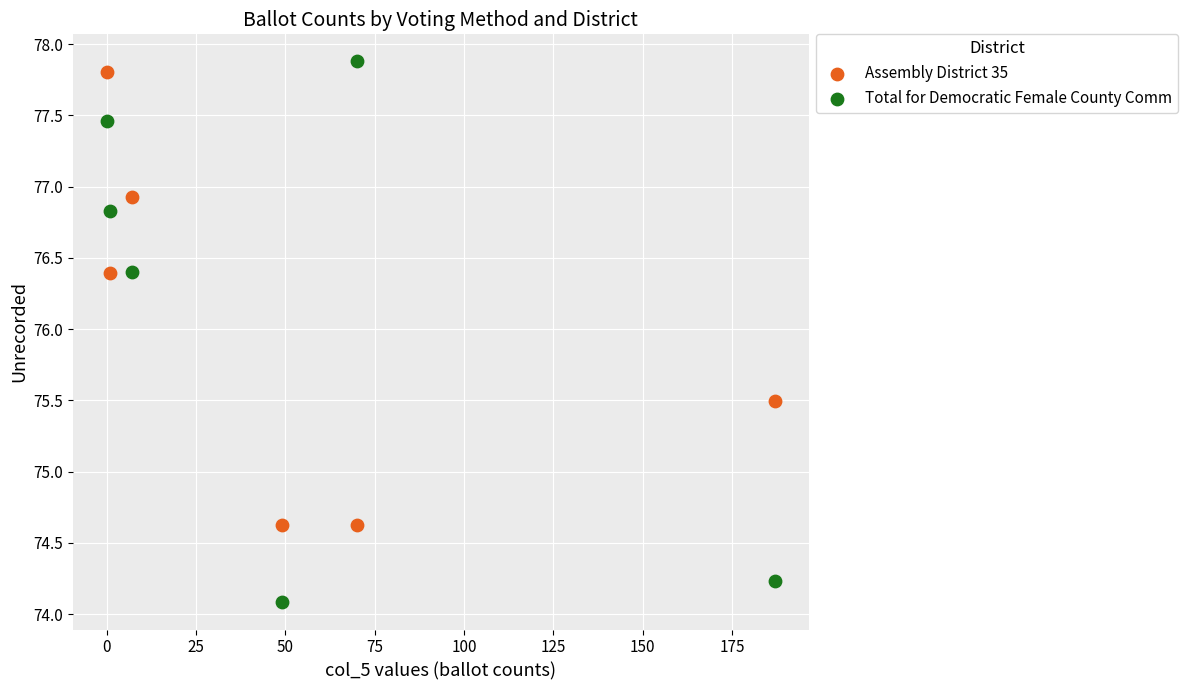

Which series contains the lowest Y value?

Total for Democratic Female County Comm